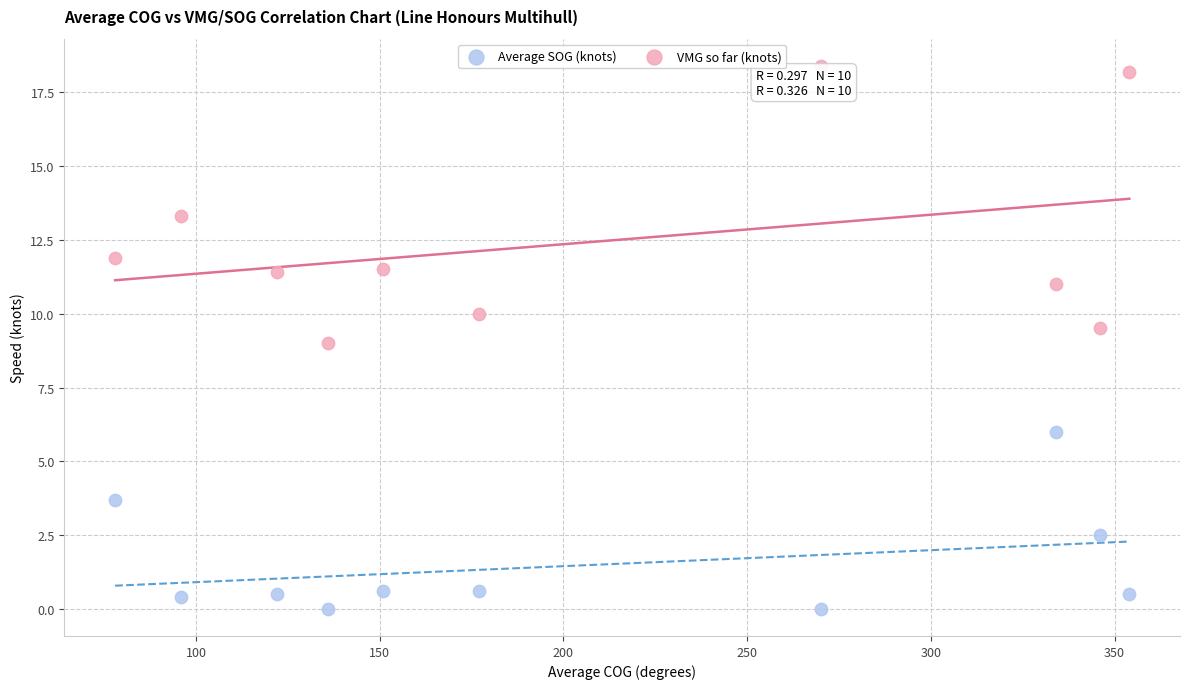

Which series reaches the minimum Y coordinate?

Average SOG (knots)